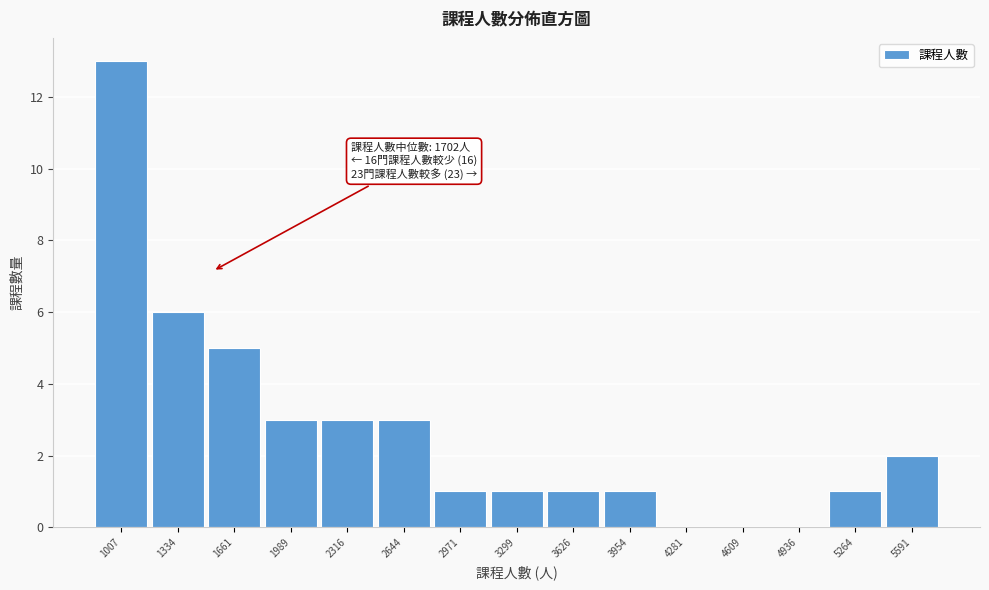

Reading right to left, list all the values displayed in this chart.

5591=2	5264=1	4936=0	4609=0	4281=0	3954=1	3626=1	3299=1	2971=1	2644=3	2316=3	1989=3	1661=5	1334=6	1007=13